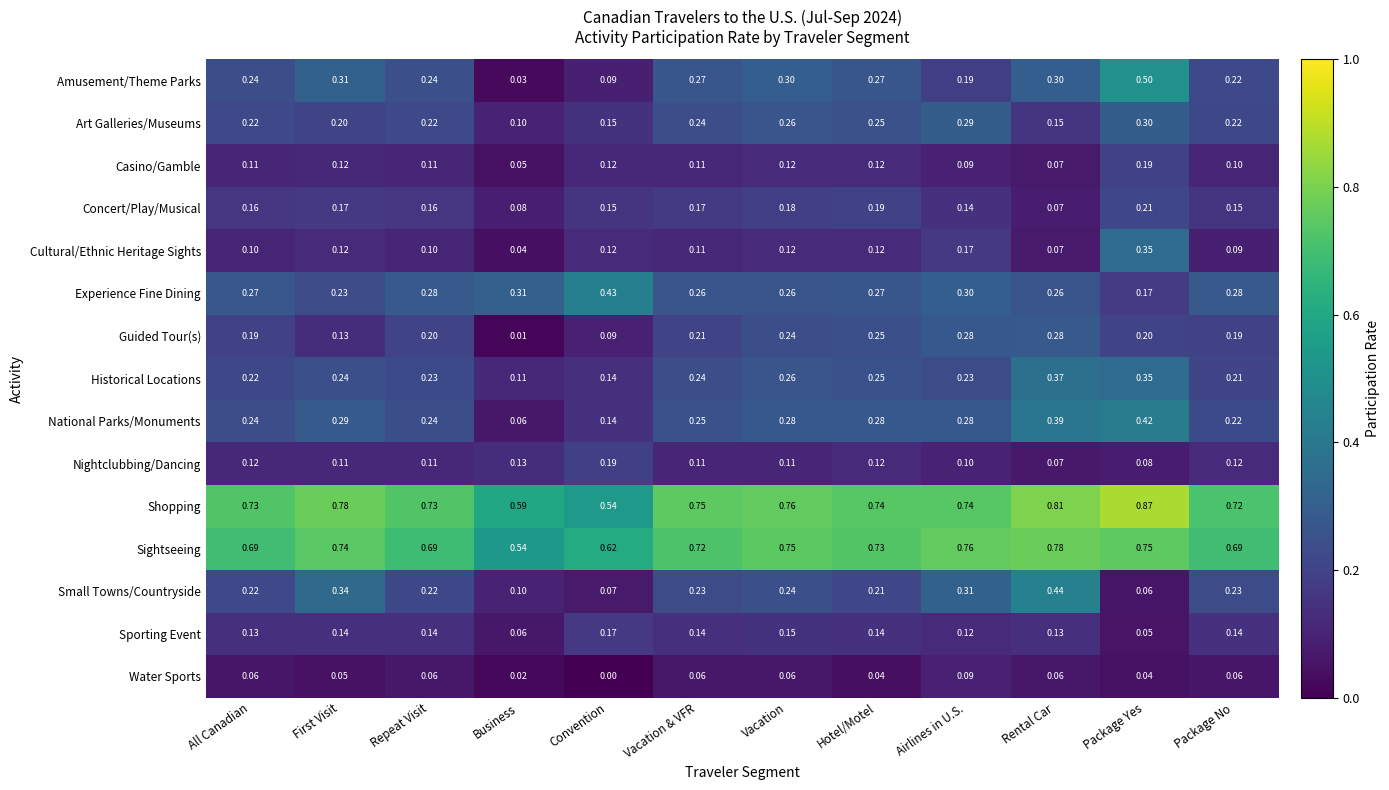

Which category has the highest value across all series?

Package Yes